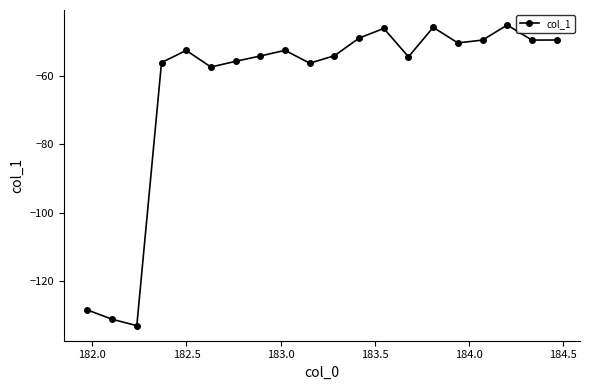

How many lines are shown in the chart?

1